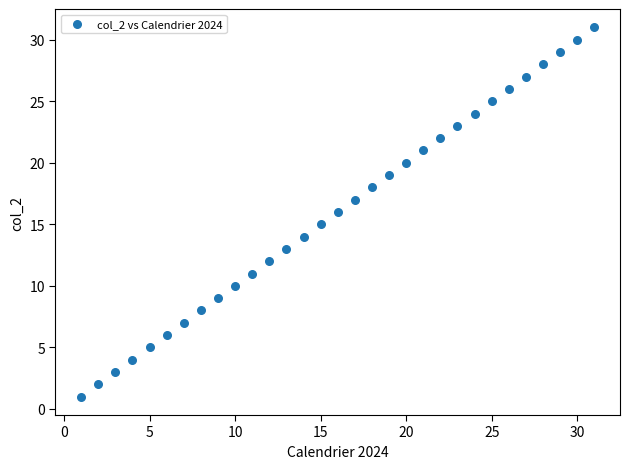

What is the range of Y values (max minus min)?

30